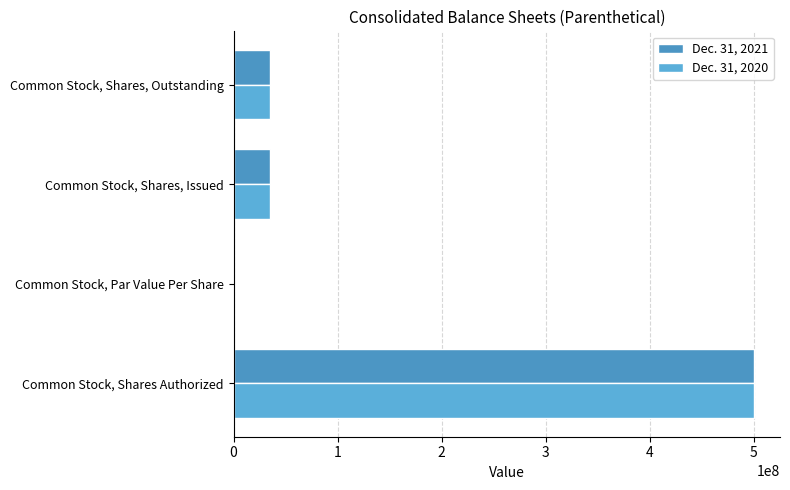

How many distinct data groups are displayed?

2